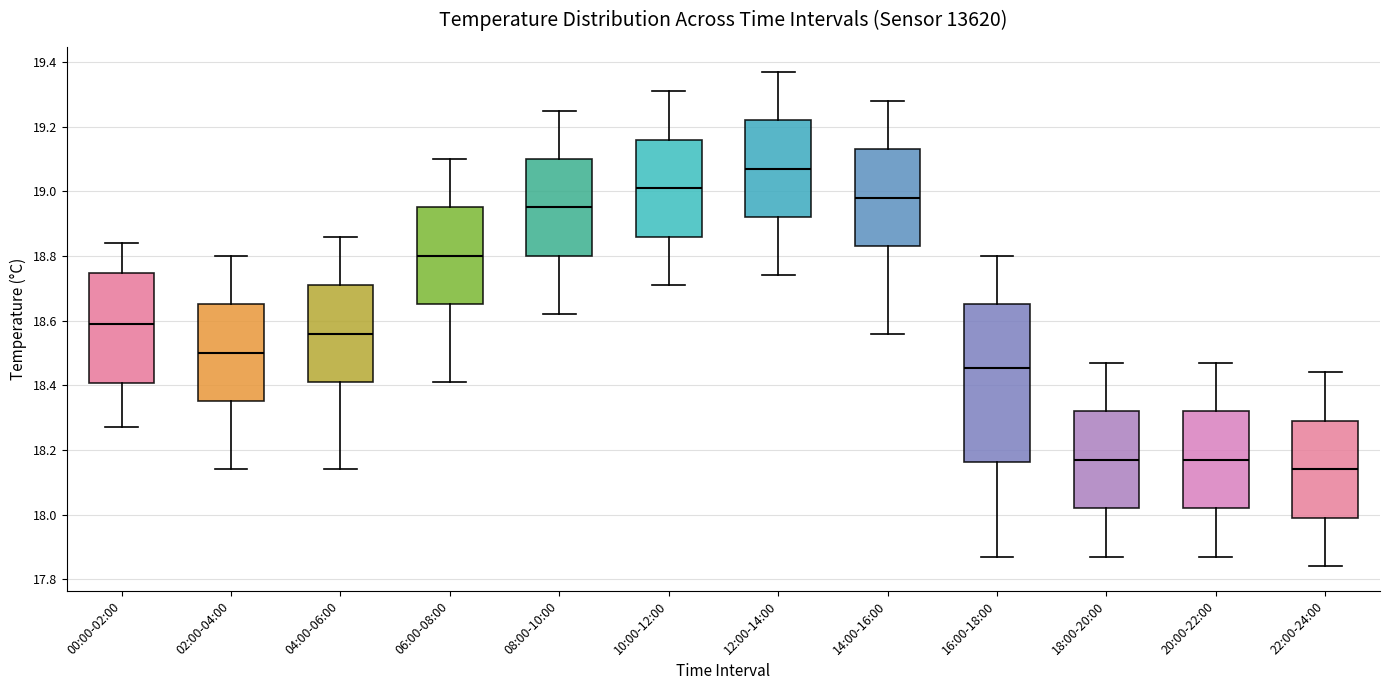

Where does the lower whisker of the box for 12:00-14:00 end on the y-axis? The values are not printed on the chart, so give them approximately, as read against the axis.

18.74